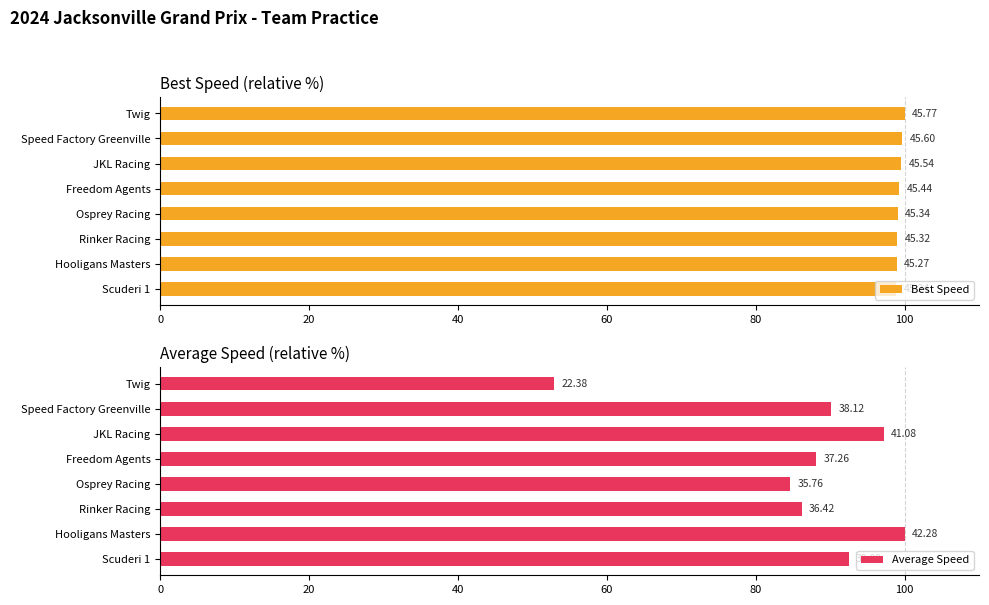

Which has a higher value, Freedom Agents or JKL Racing?

JKL Racing